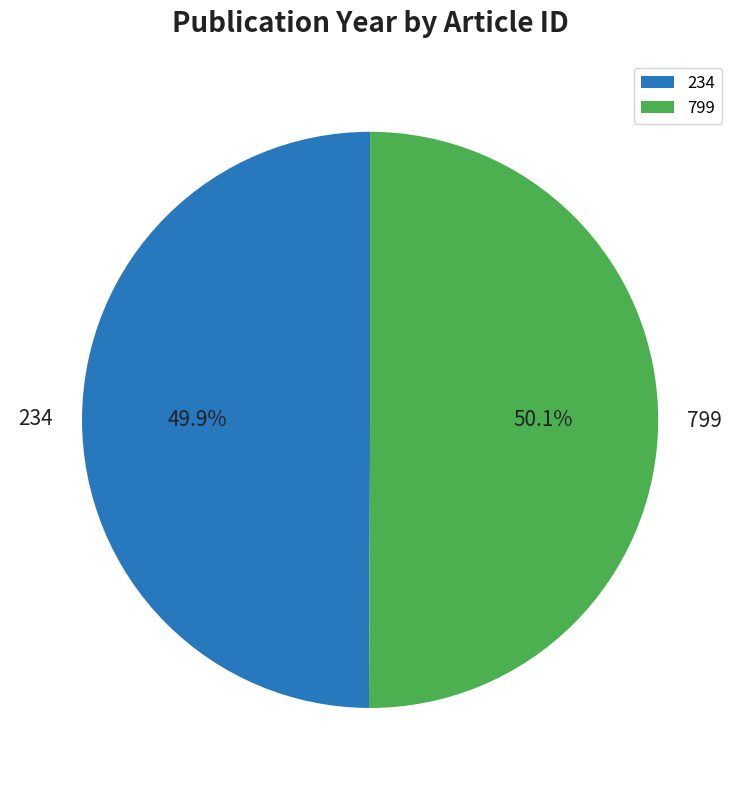

Combined, do 234 and 799 account for over 50%?

Yes